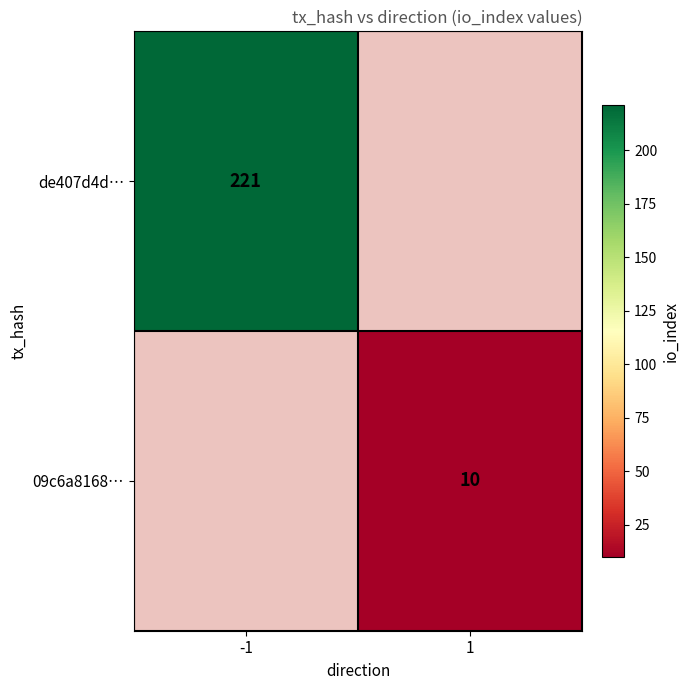

Is it true that de407d4d… equals 99 at -1?

False